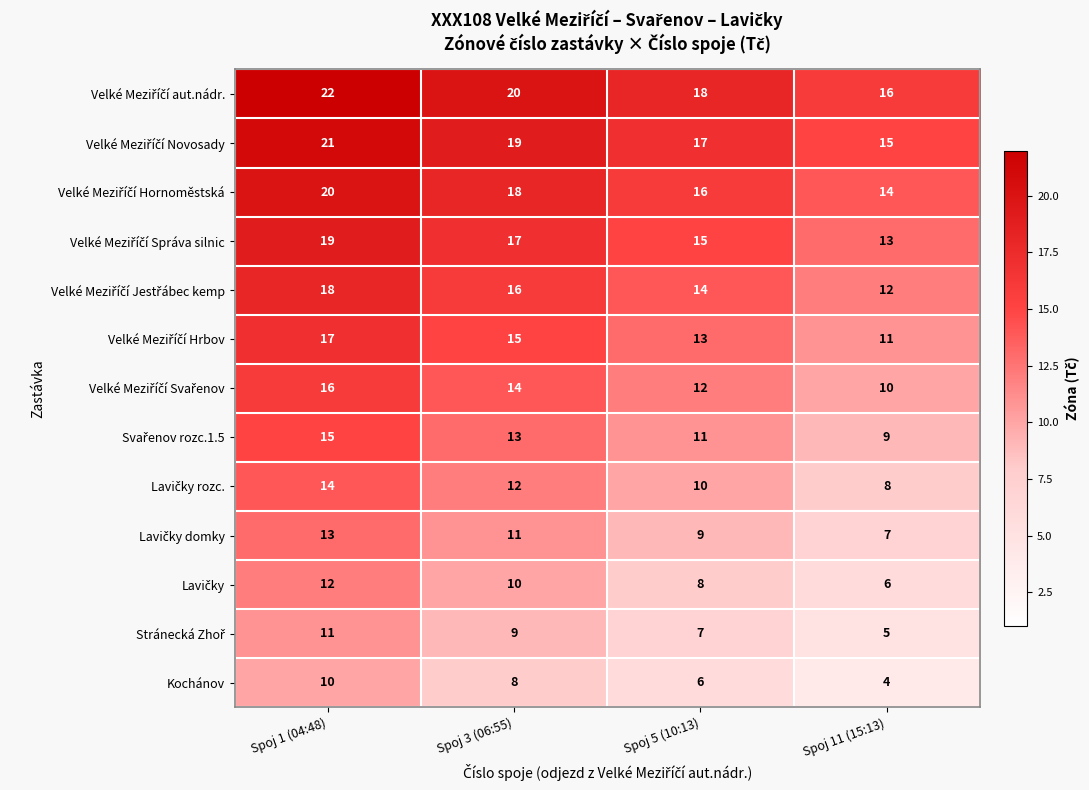

At how many categories does at least one series exceed 21?

1